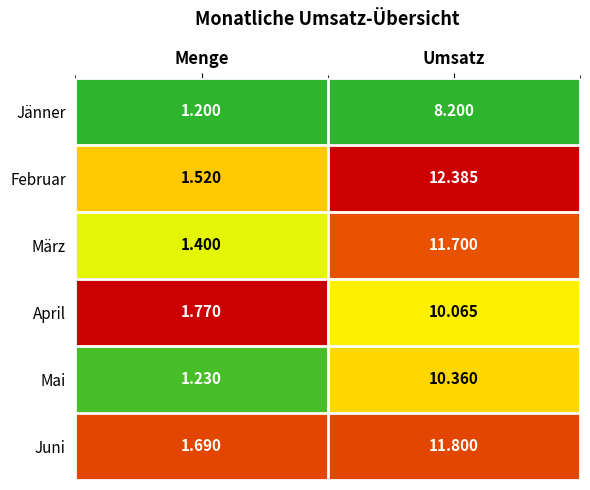

At which label does Juni reach its peak?

Umsatz